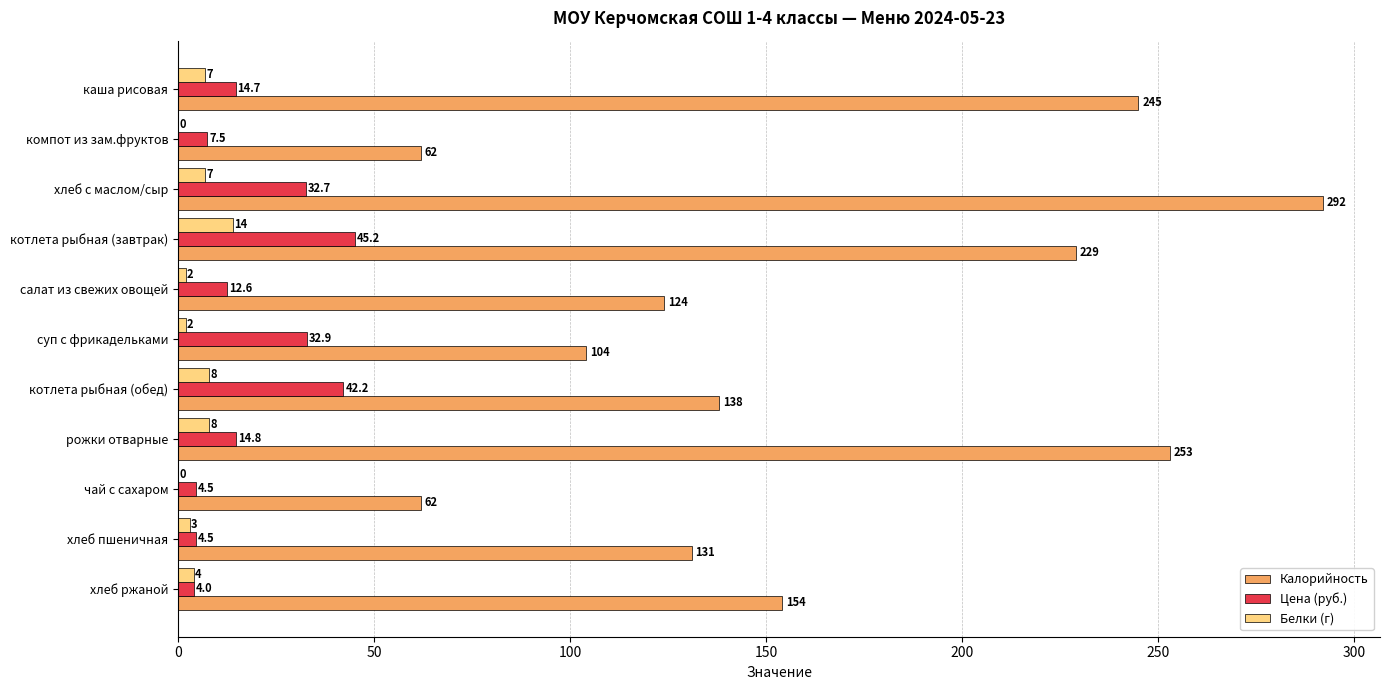

How many distinct data groups are displayed?

3